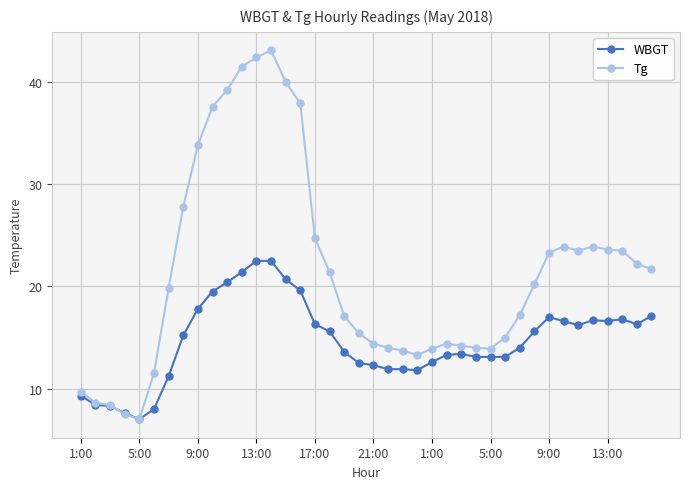

How many values in the Tg series exceed 20?

20